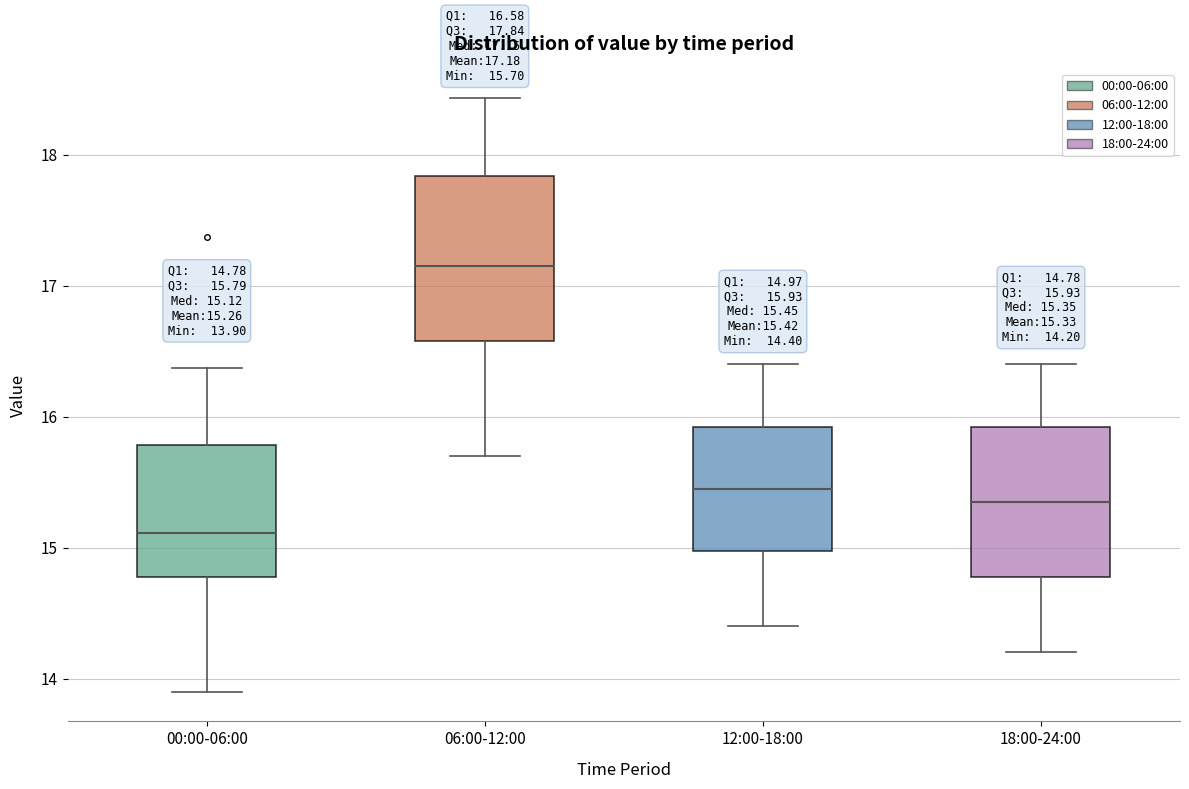

Which box is the tallest, from its lower edge to its upper edge?

06:00-12:00